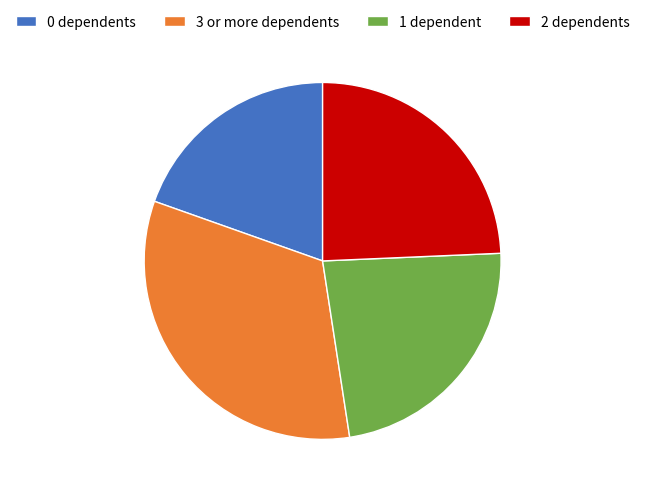

Which category has the biggest portion of the pie?

3 or more dependents